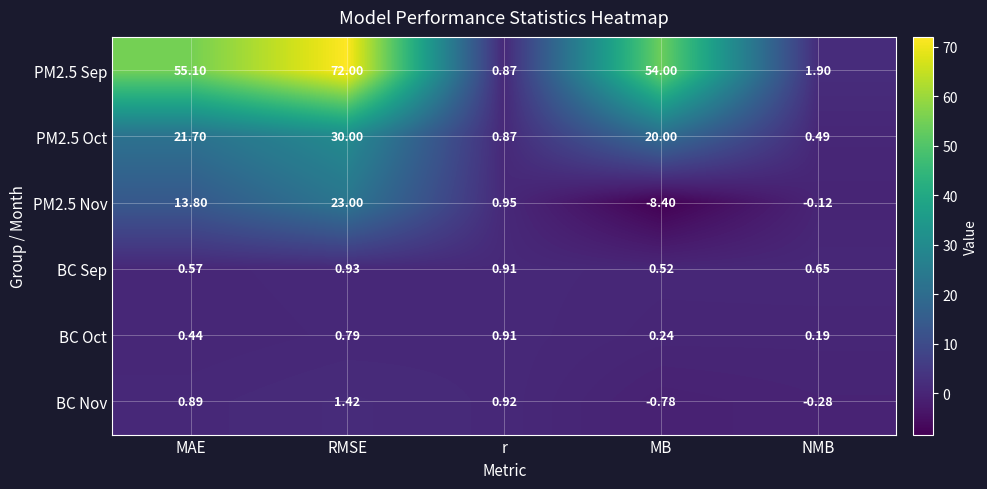

What is the spread (max minus min) of values at MAE?

54.7